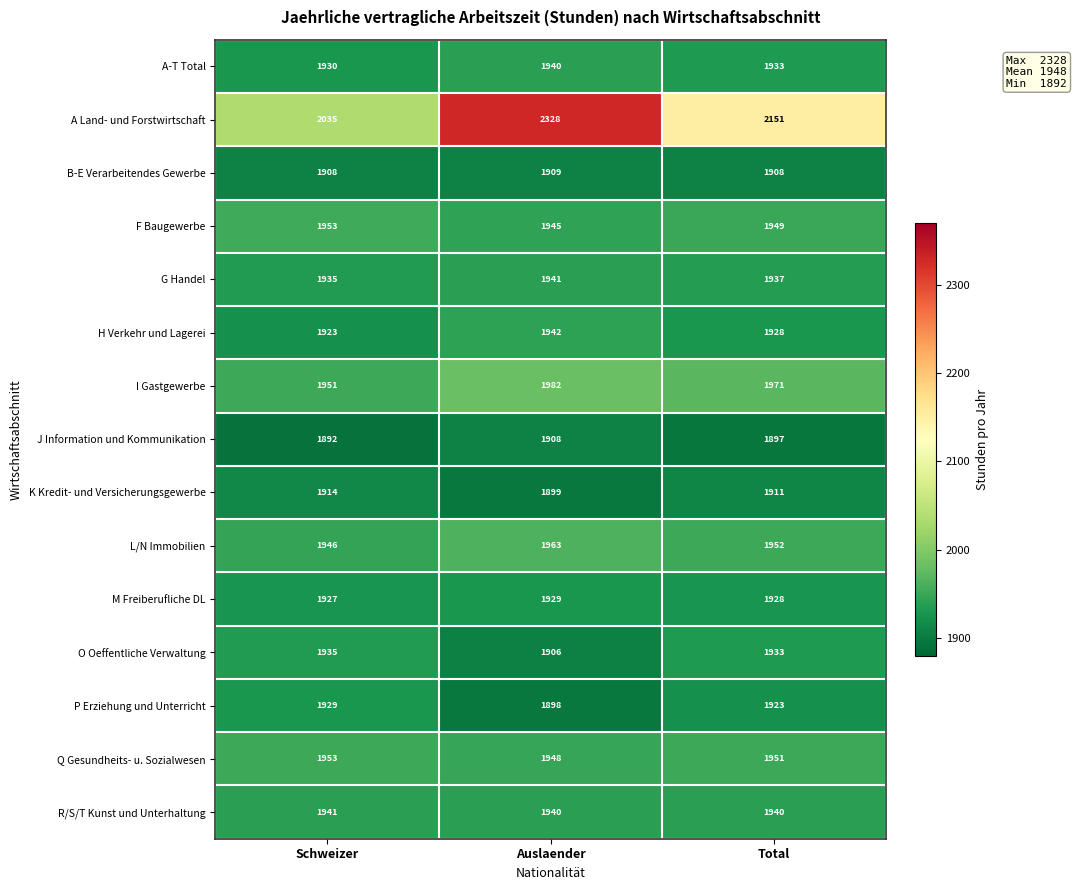

The value of R/S/T Kunst und Unterhaltung at Total is 1940. True or false?

True